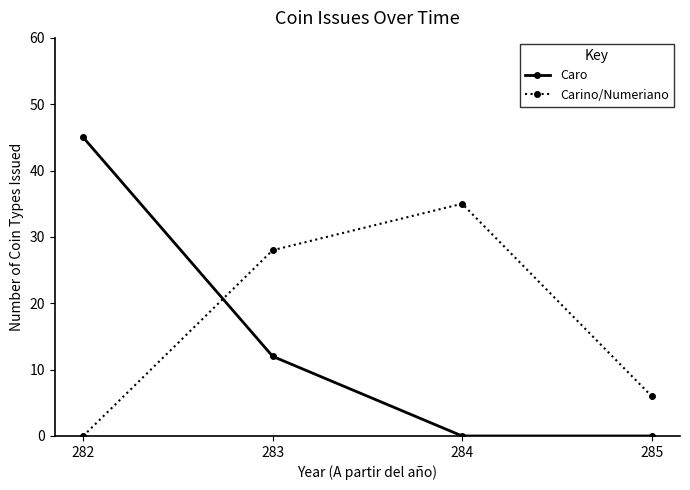

Which series has the largest total across all categories?

Carino/Numeriano